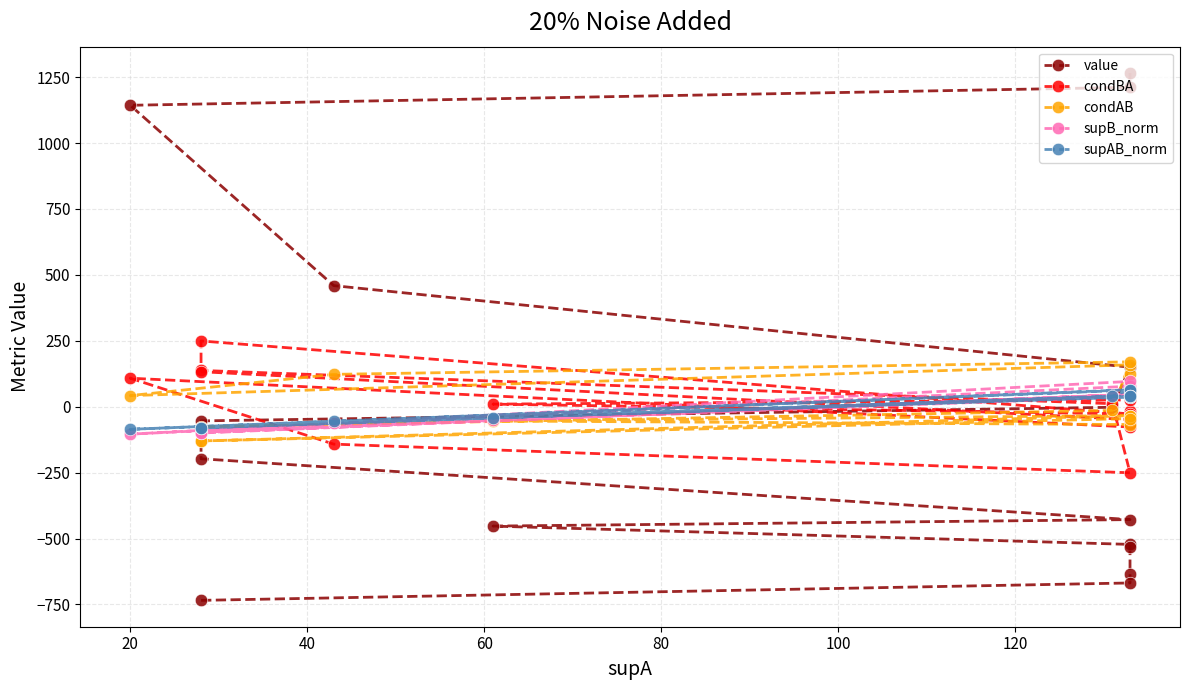

What are all the series names shown in the legend?

value, condBA, condAB, supB_norm, supAB_norm